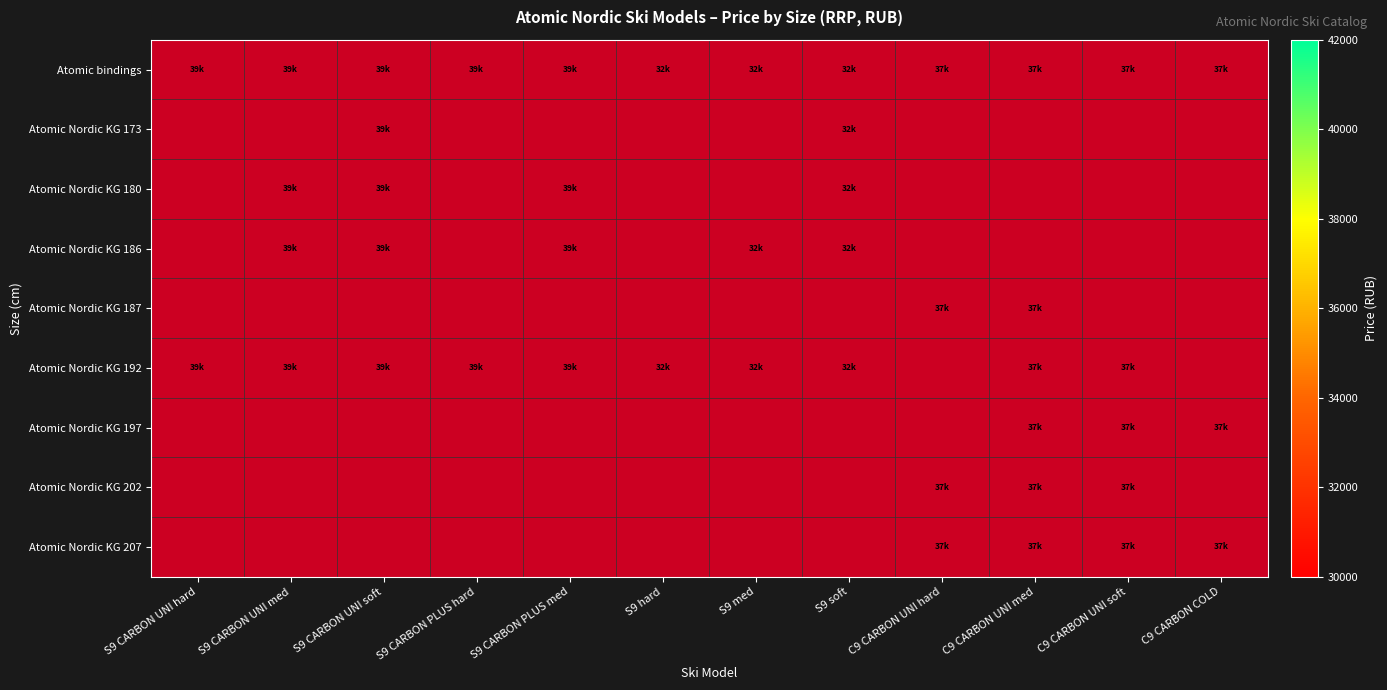

Is it true that Atomic bindings equals 37990.0 at C9 CARBON UNI hard?

True